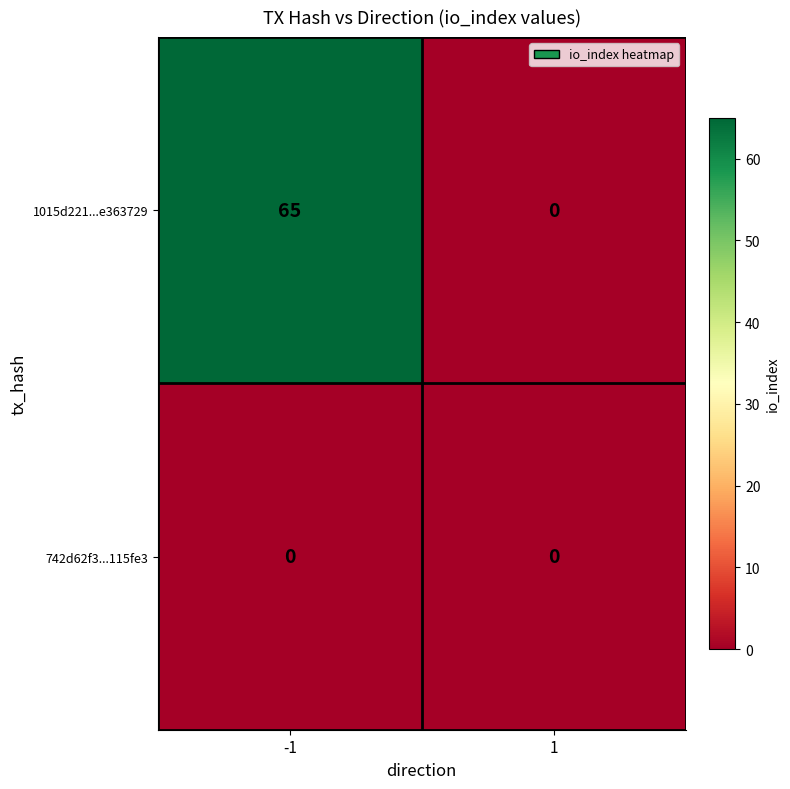

At how many categories does at least one series exceed 2?

1